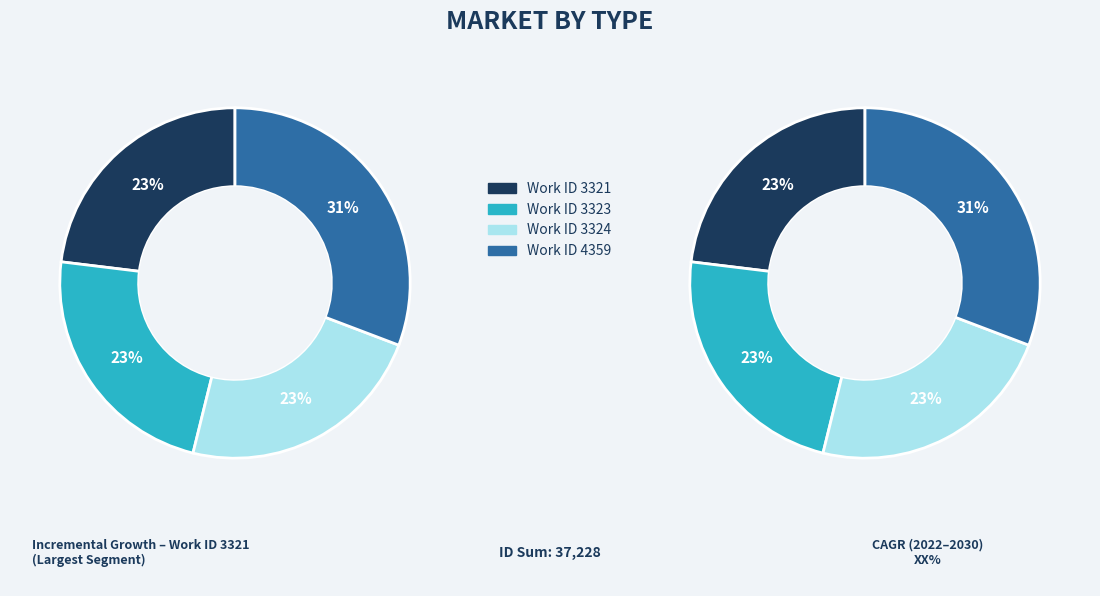

Is 3323 the majority of the pie?

No